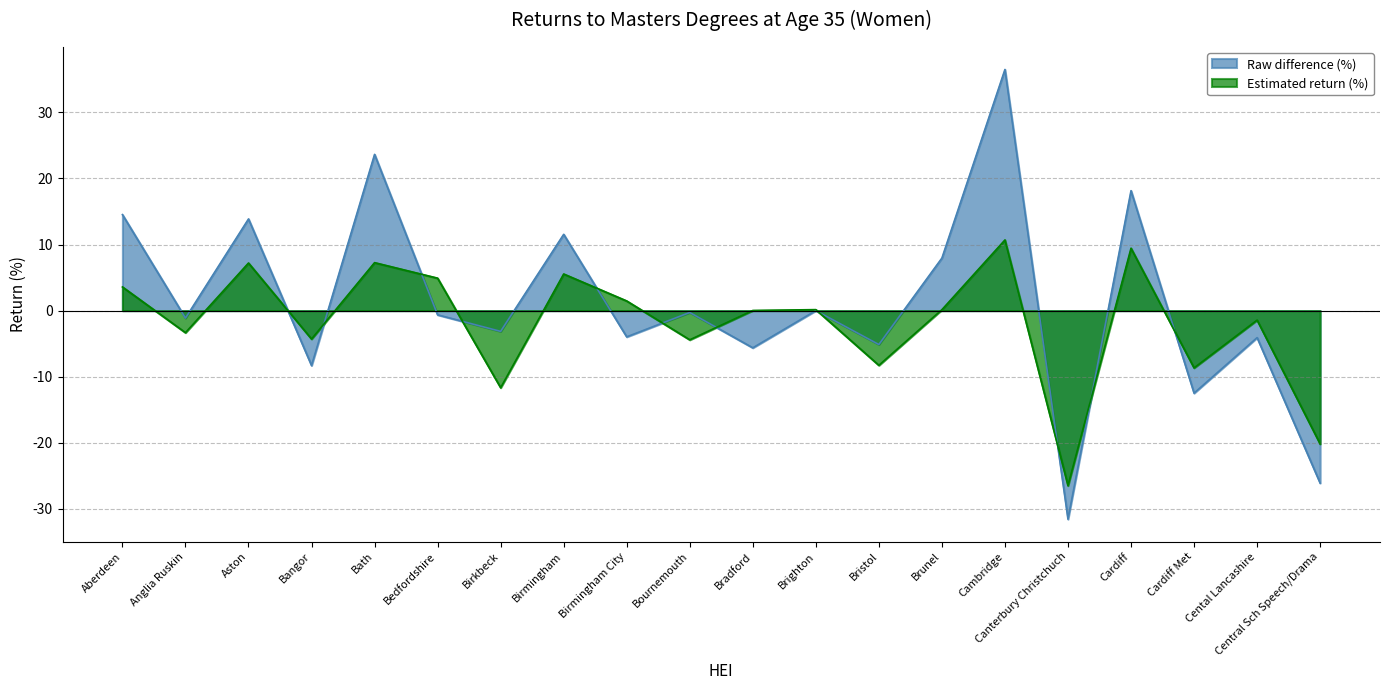

At which category does Estimated return (%) reach its first local peak?

Aston